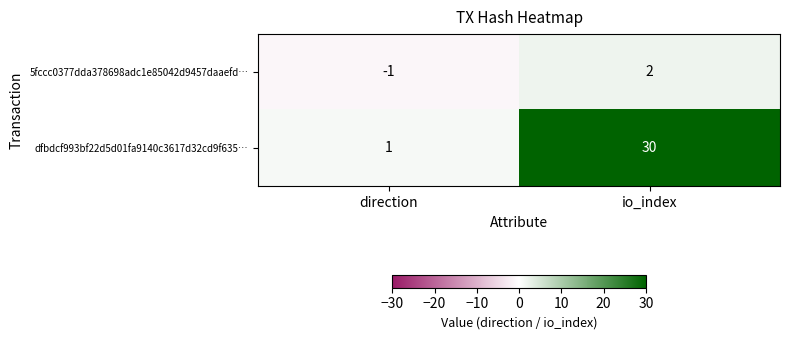

Which series has the largest range (max minus min)?

dfbdcf993bf22d5d01fa9140c3617d32cd9f635…